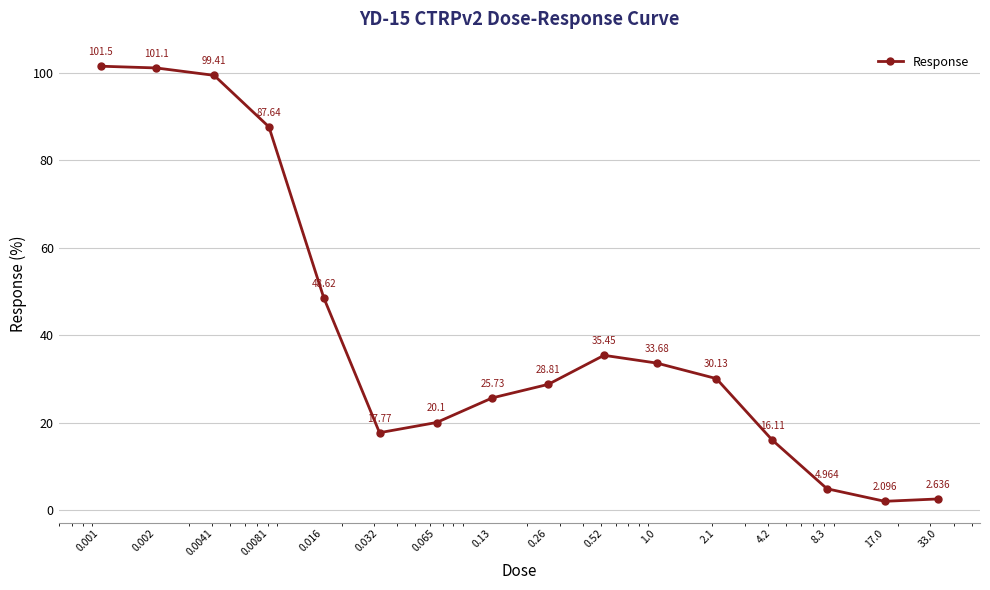

True or false: there are more than 0 points higher than both neighbors.

True